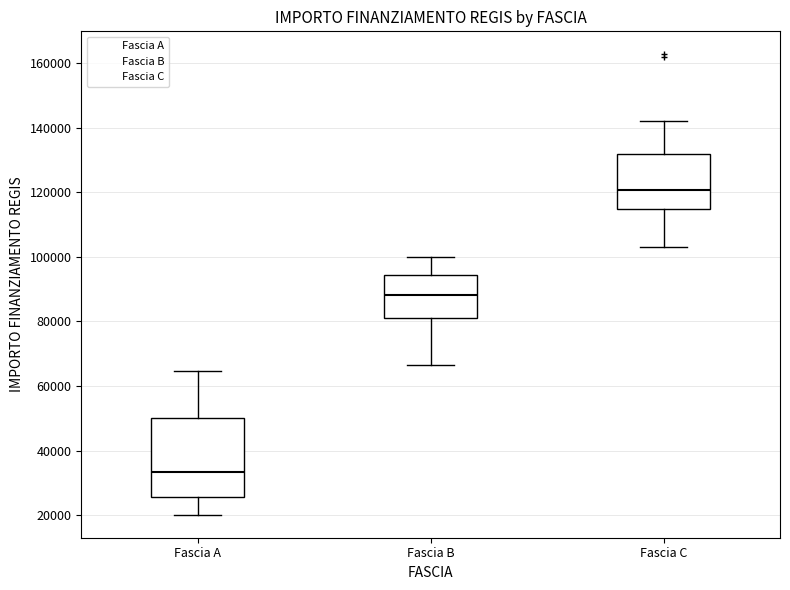

Comparing the boxes themselves (not the whiskers), which one is the tallest?

Fascia A